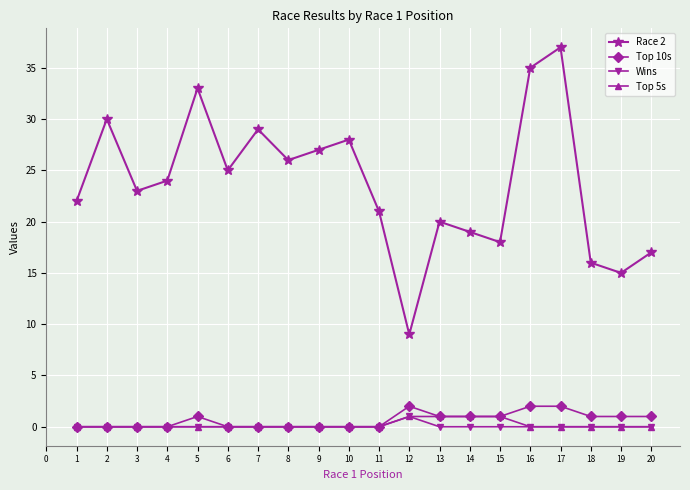

What is the minimum value for Race 2?

9